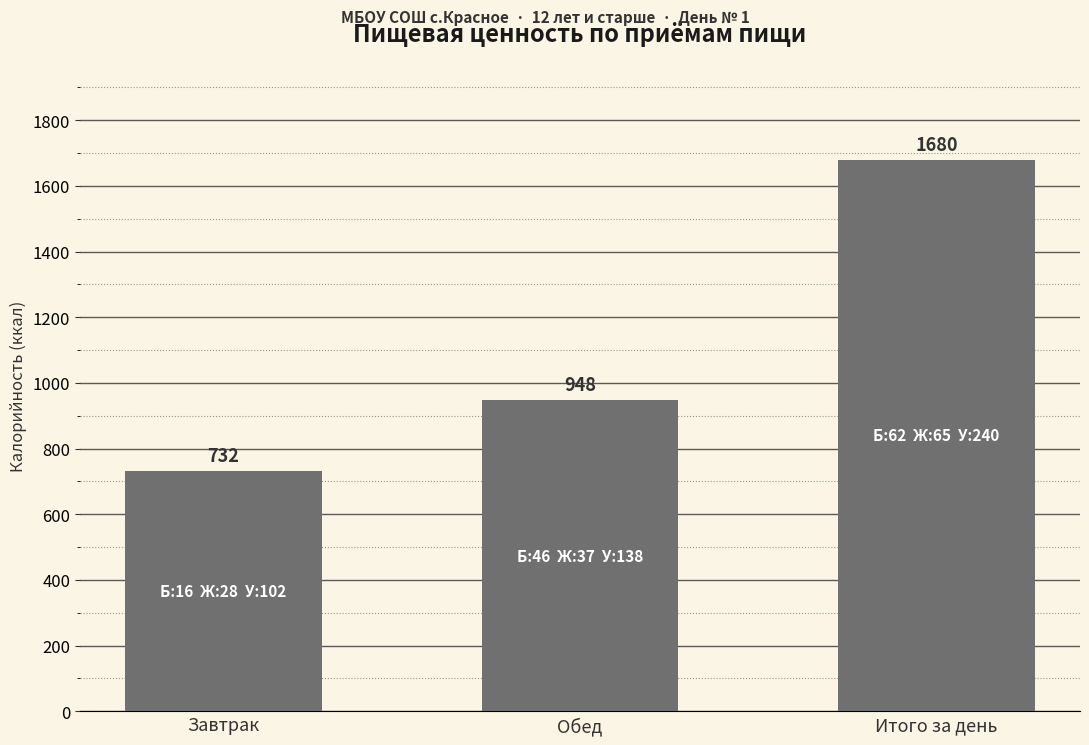

Count the number of categories in the chart.

3